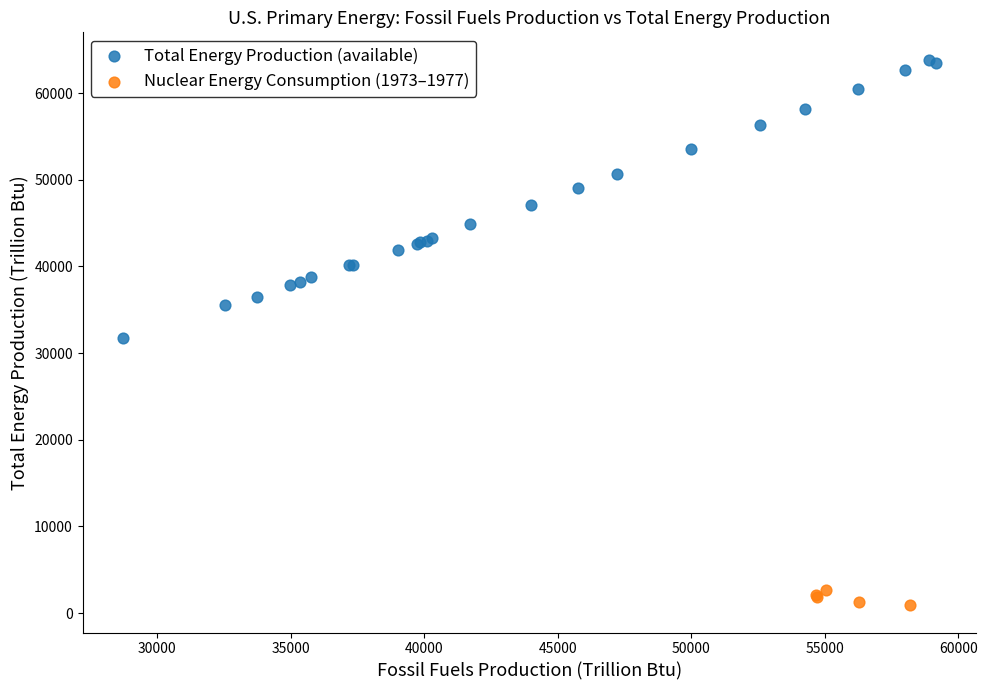

What are all the series names shown in the legend?

Total Energy Production (available), Nuclear Energy Consumption (1973–1977)